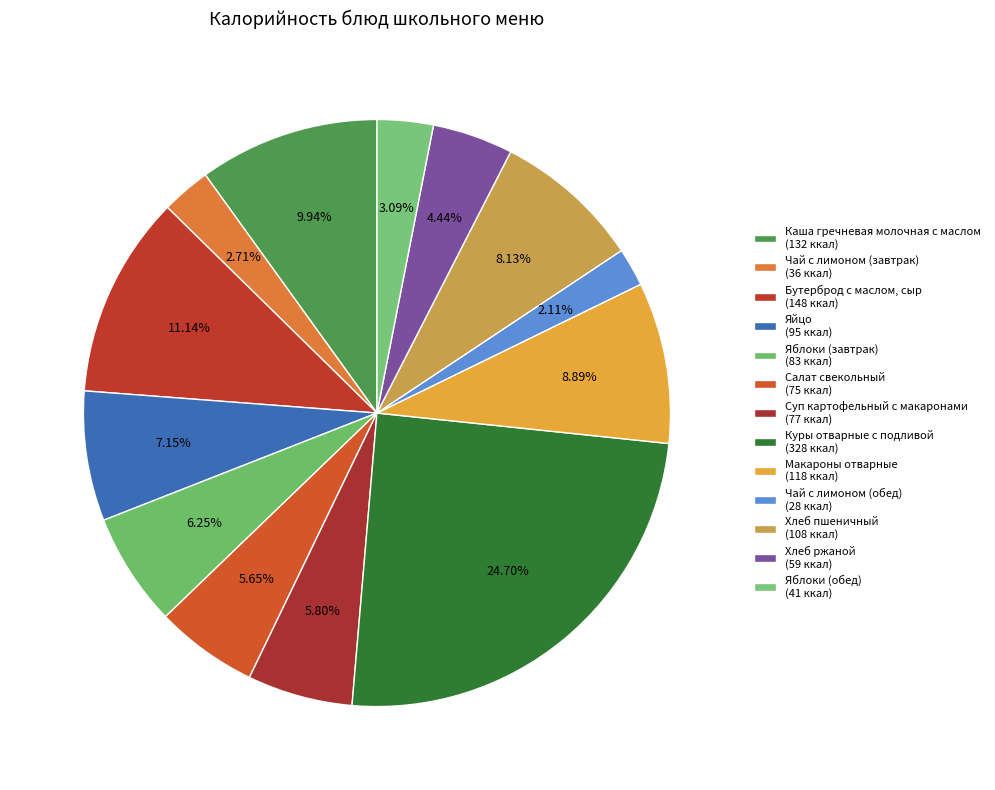

How many slices are in this pie chart?

13